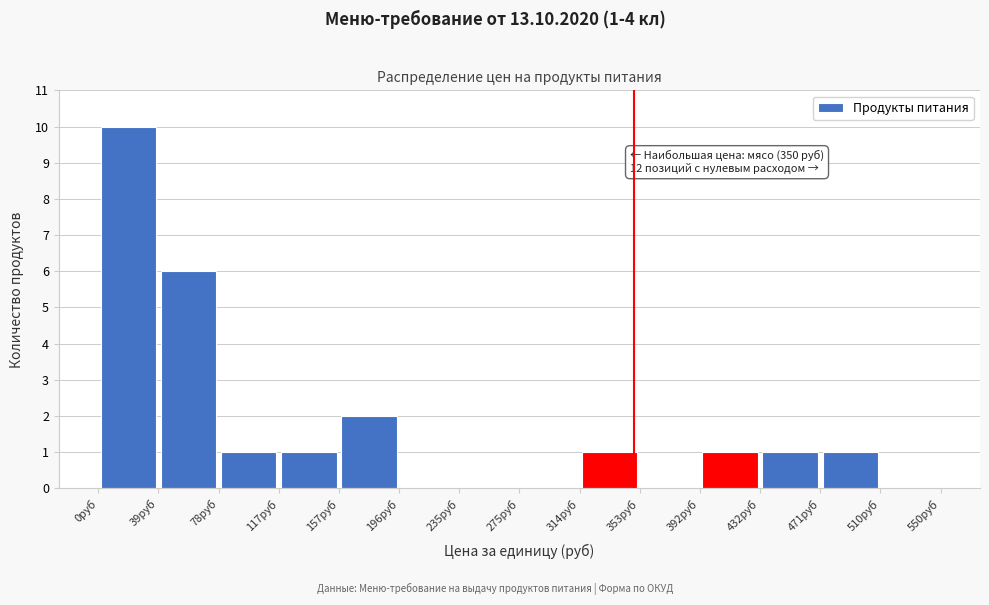

Over which range of the x-axis is the bar tallest?

0 to 40